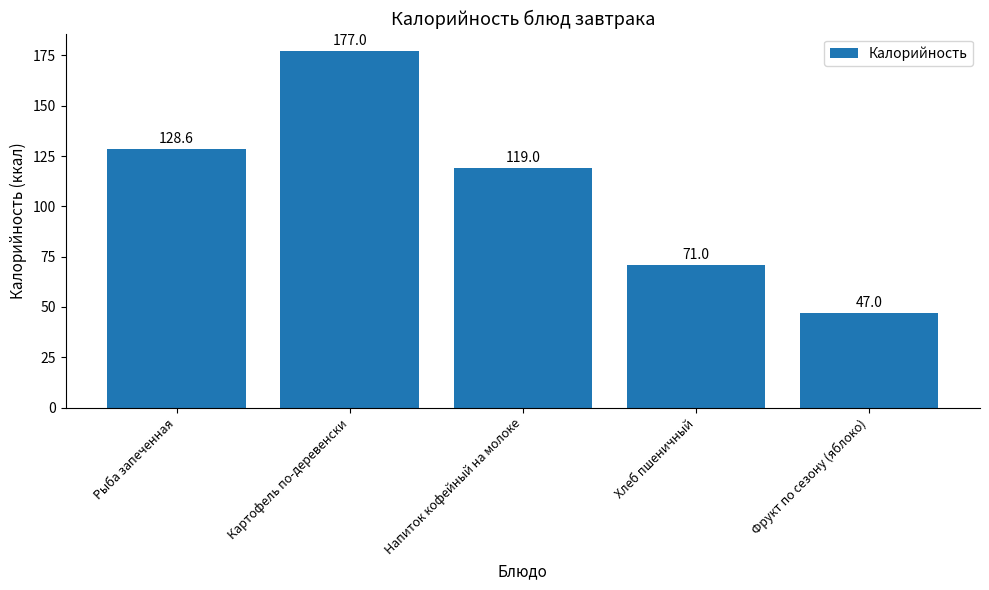

What is the sum of the values at Напиток кофейный на молоке and Фрукт по сезону (яблоко)?

166.0